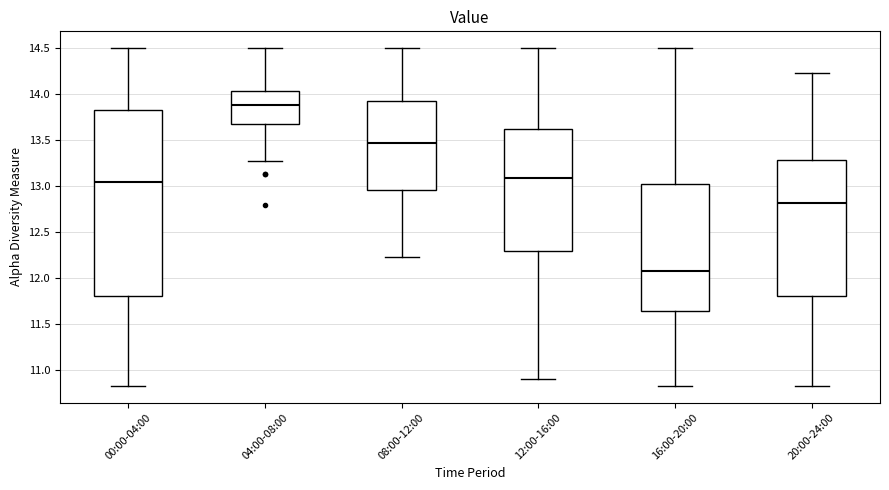

Which box is the tallest, from its lower edge to its upper edge?

00:00-04:00